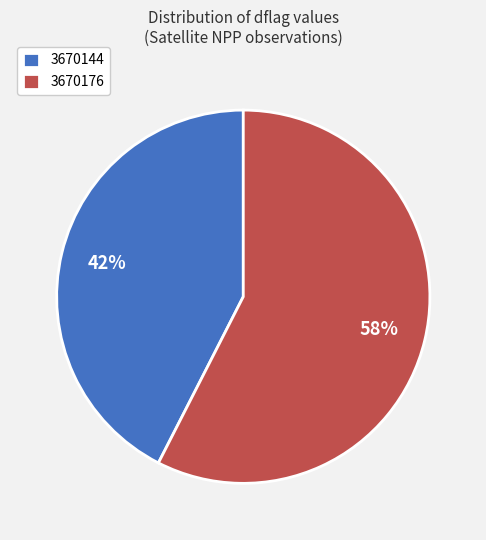

Approximately how many times larger is the value at 3670144 compared to 3670176?

0.7